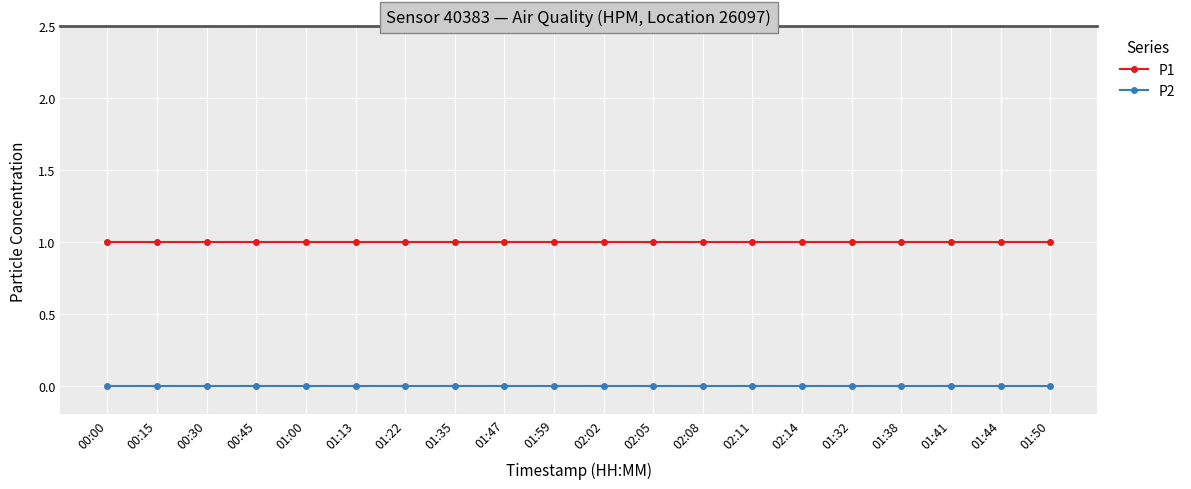

What is the label of the 20th point from the left?

01:50